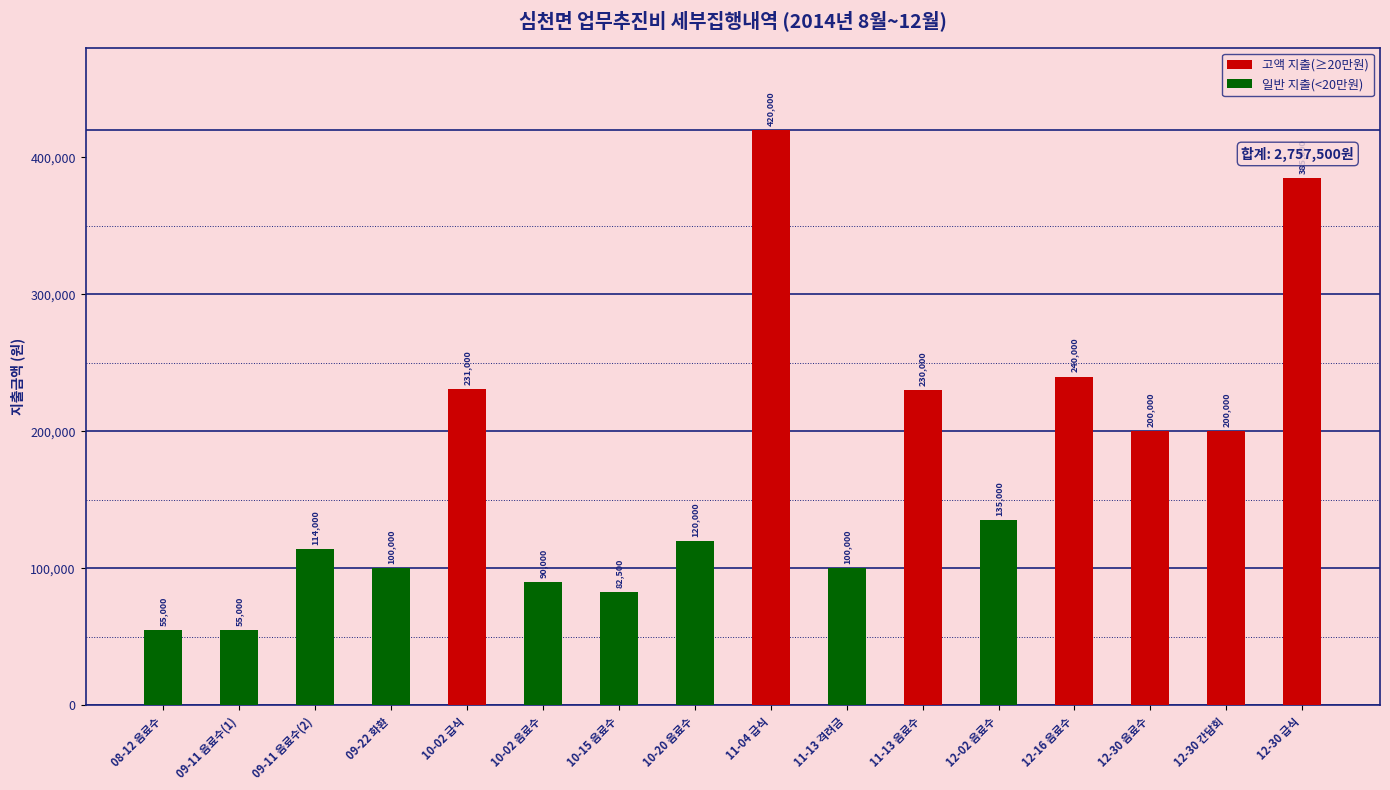

What is the change in value from 09-11 음료수(2) to 10-20 음료수?

+6000